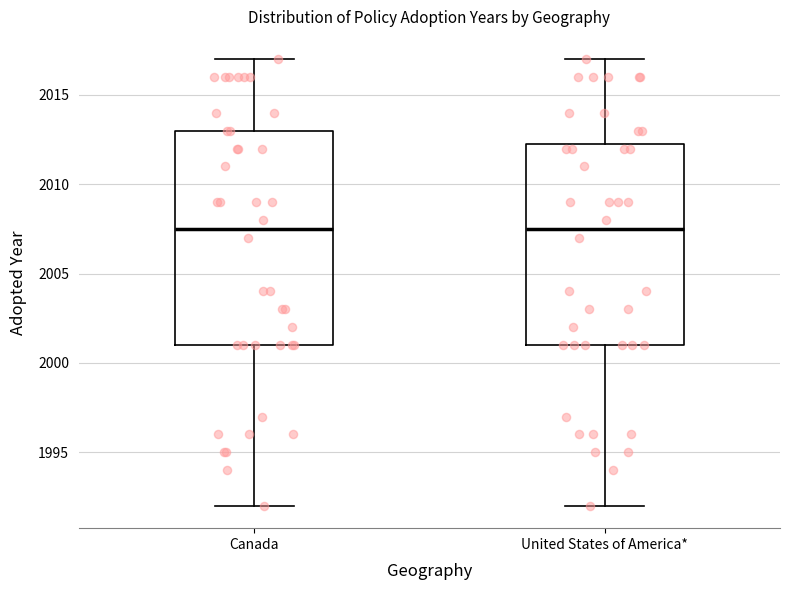

Comparing the boxes themselves (not the whiskers), which one is the tallest?

Canada